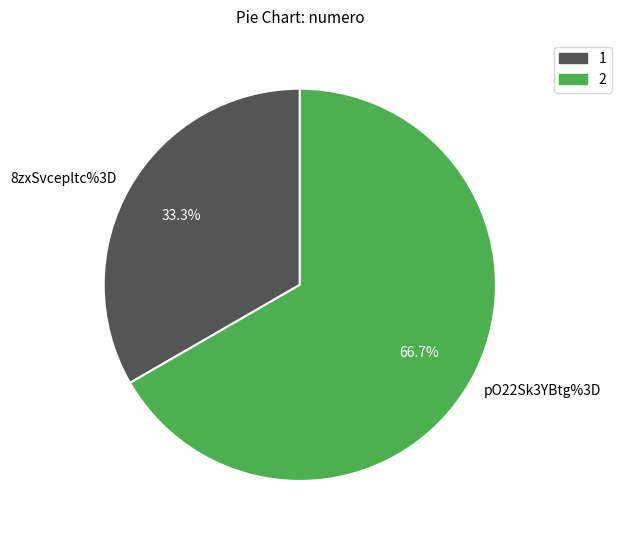

Which has a higher value, pO22Sk3YBtg%3D or 8zxSvcepltc%3D?

pO22Sk3YBtg%3D